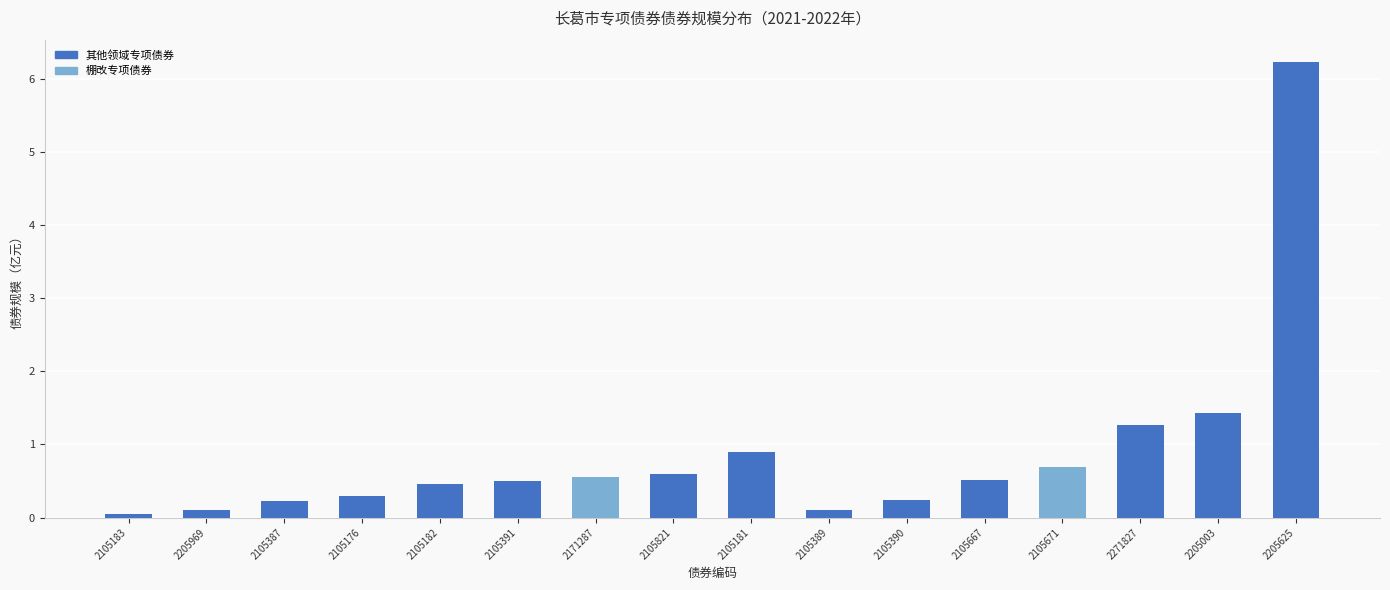

Rank the categories by value from highest to lowest.

2205625, 2205003, 2271827, 2105181, 2105671, 2105821, 2171287, 2105667, 2105391, 2105182, 2105176, 2105390, 2105387, 2105389, 2205969, 2105183